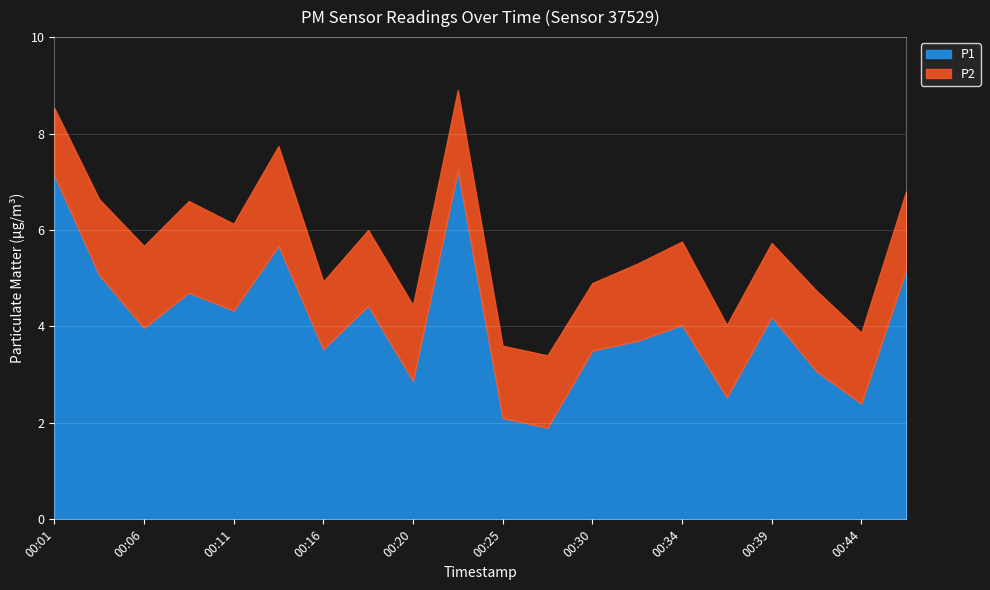

Read the P1 value at 00:18.

4.4